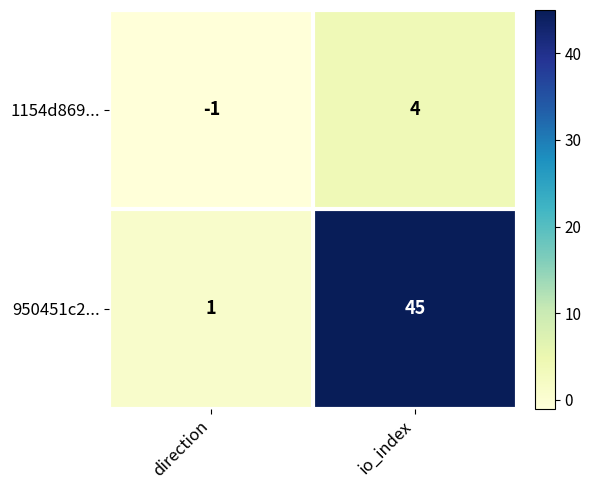

Where is 950451c2... nearest to the value 23?

direction